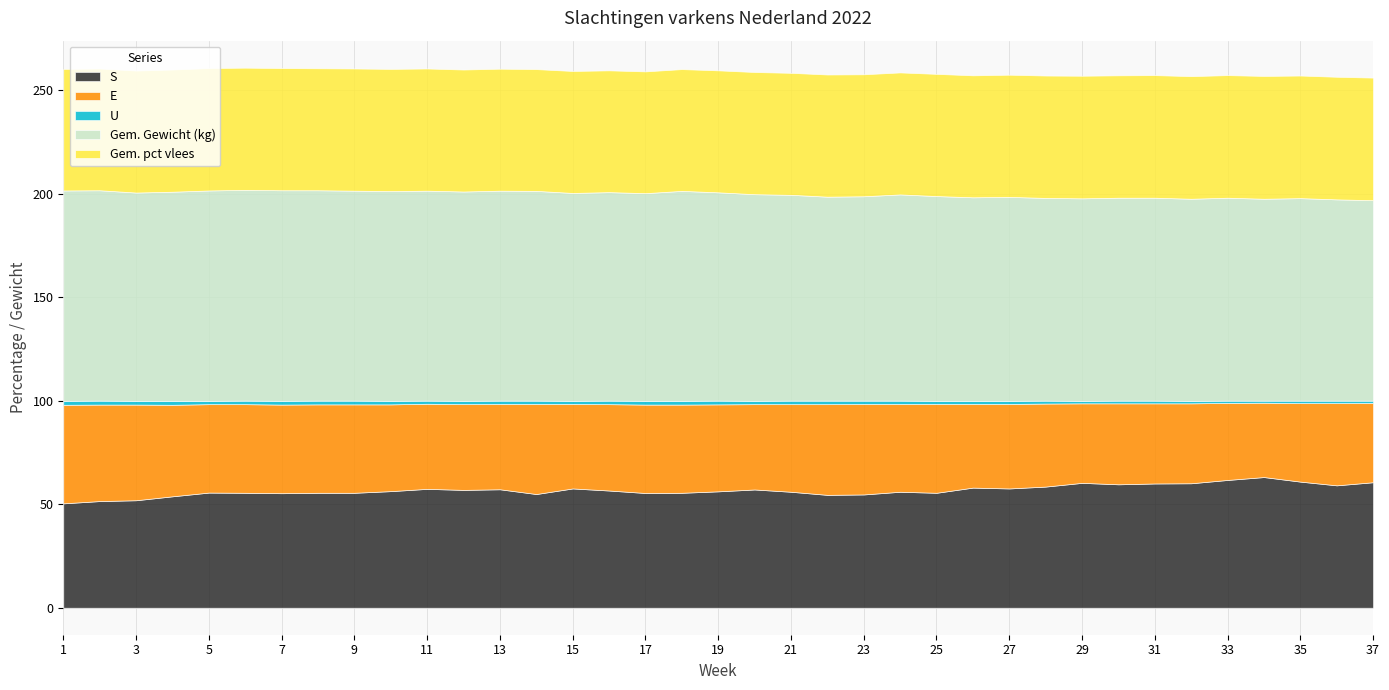

Rank the series by their maximum value, from highest to lowest.

Gem. Gewicht (kg), S, Gem. pct vlees, E, U